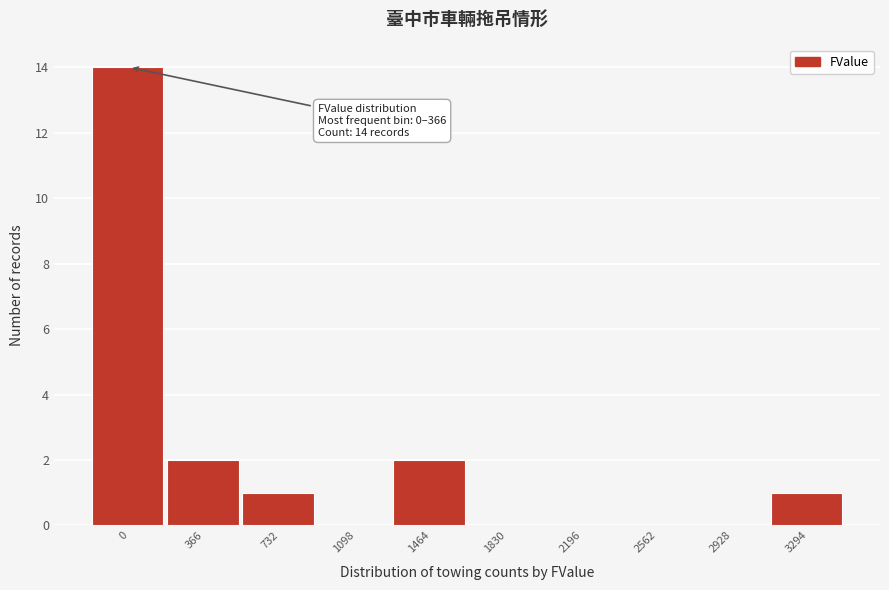

Reading right to left, what are all the values shown in this chart?

3294=1	2928=0	2562=0	2196=0	1830=0	1464=2	1098=0	732=1	366=2	0=14